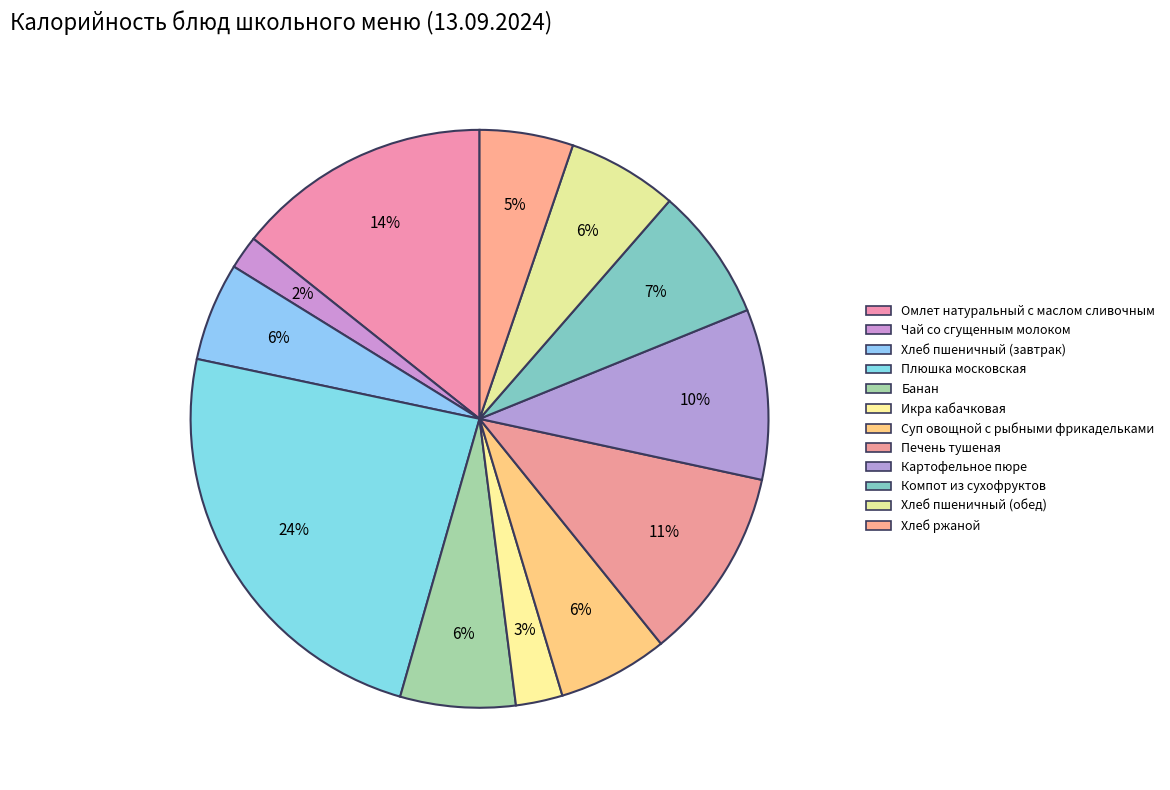

How many segments does this pie chart have?

12